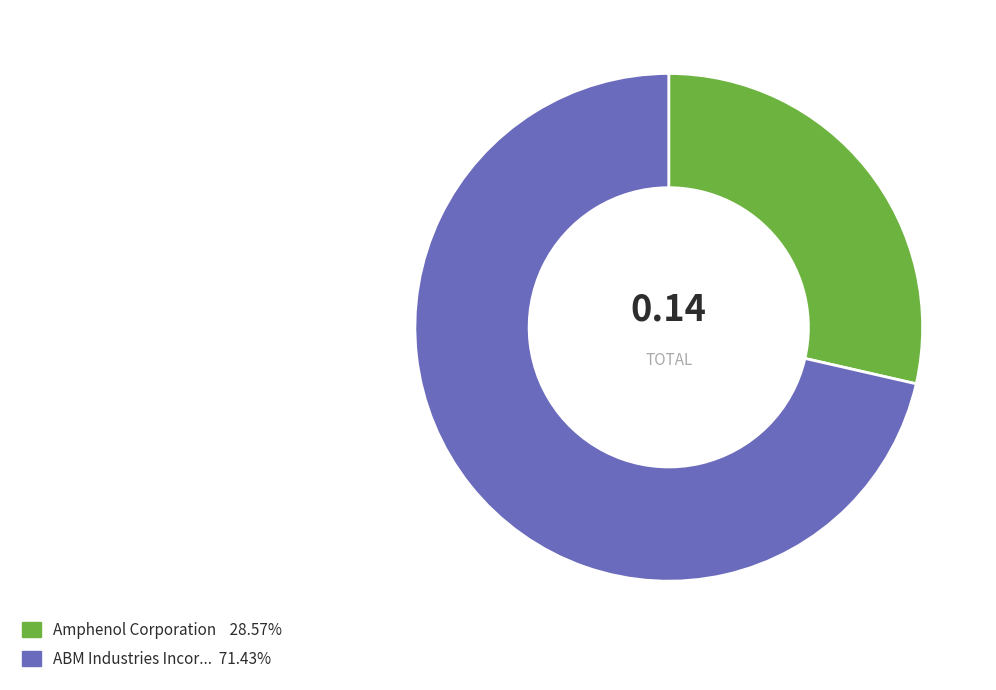

Is there a majority slice in this chart?

Yes